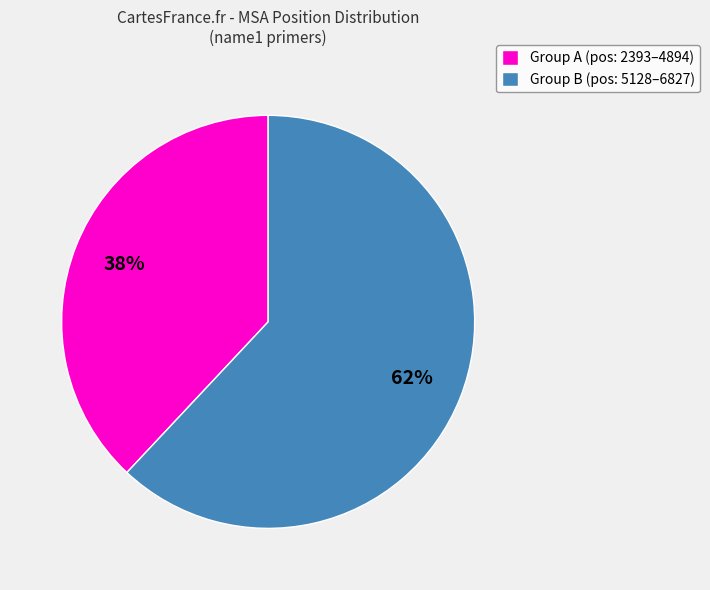

Which category has the biggest portion of the pie?

Group B (pos: 5128–6827)